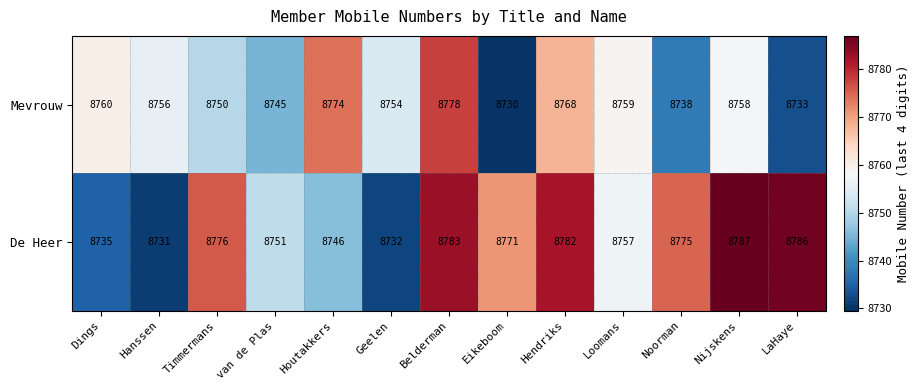

The De Heer series shows 8786 at LaHaye. True or false?

True